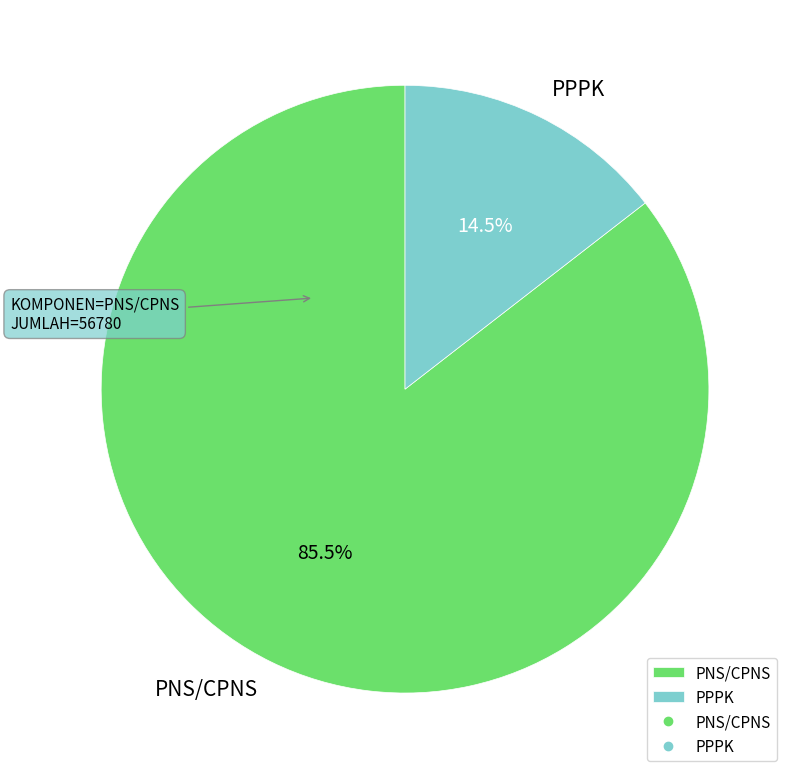

What is the ratio of the value at PPPK to the value at PNS/CPNS?

0.2